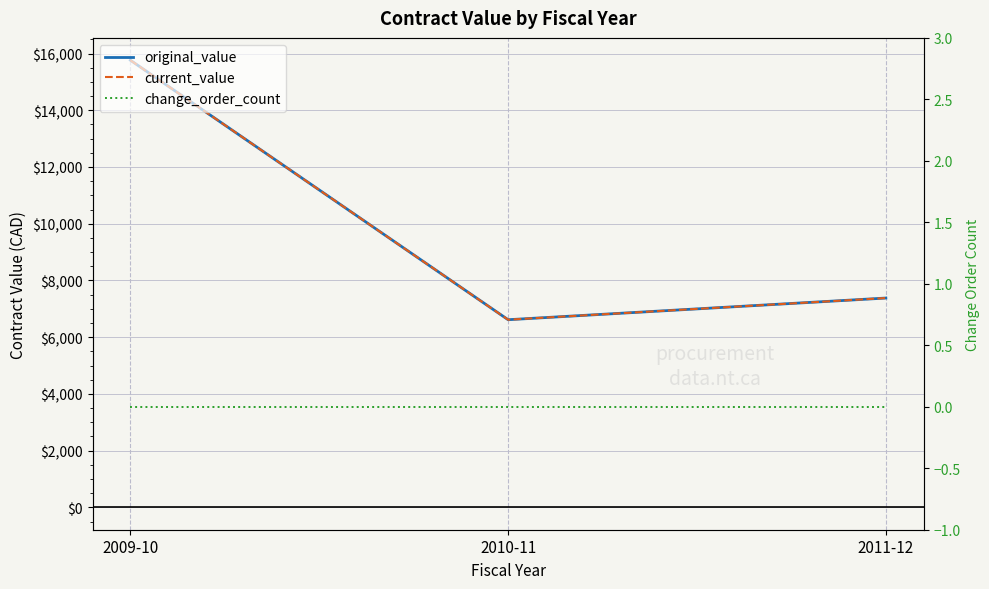

Rank the series by their maximum value, from lowest to highest.

change_order_count, original_value, current_value